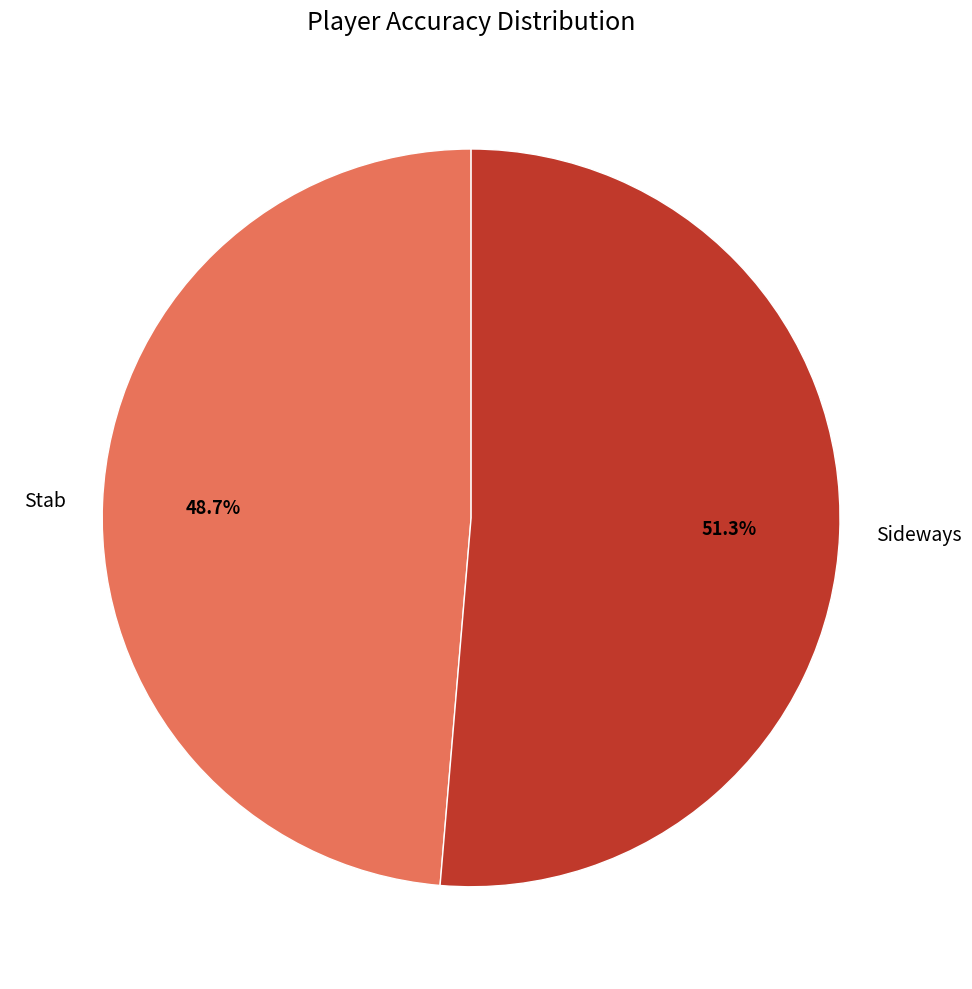

What is the total percentage of Sideways and Stab?

100.0%